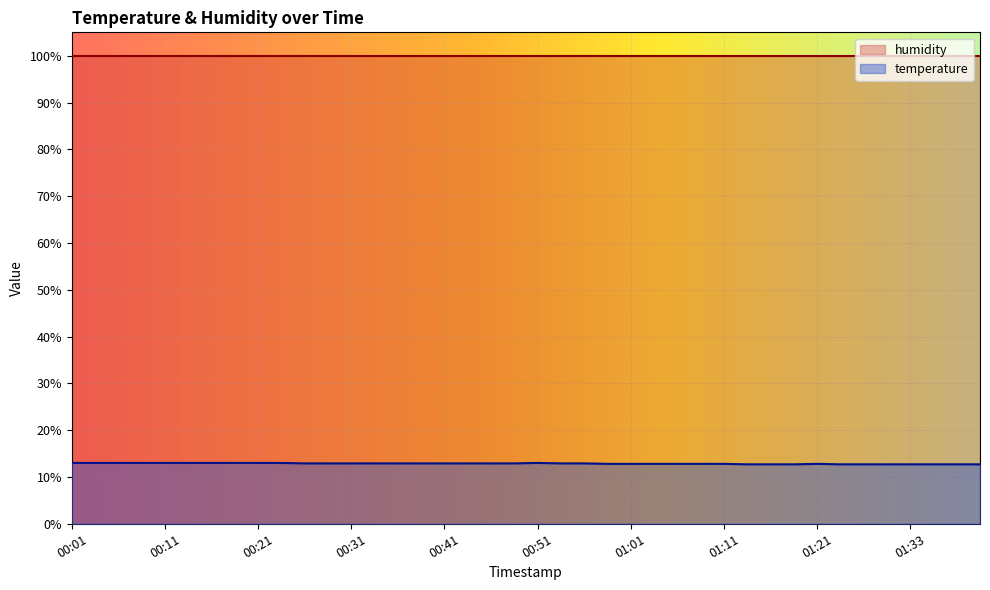

Which has a higher value, 01:03 or 01:21?

01:03